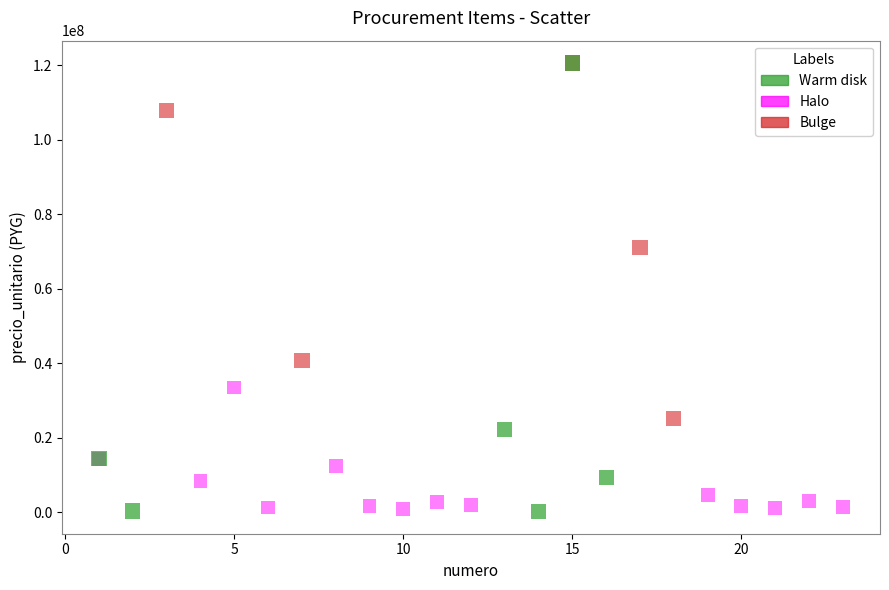

What are all the series names shown in the legend?

Warm disk, Halo, Bulge